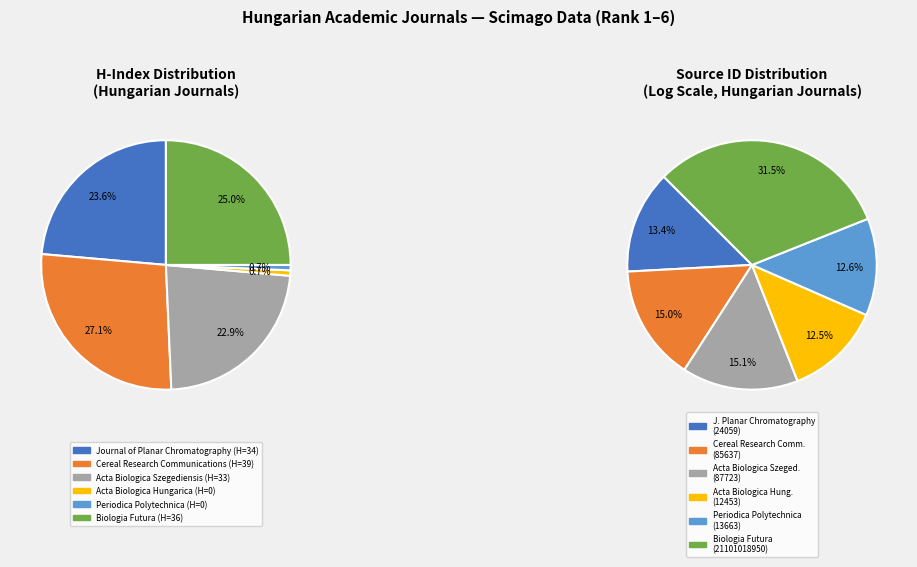

Which slice is the smallest?

Acta Biologica Hungarica